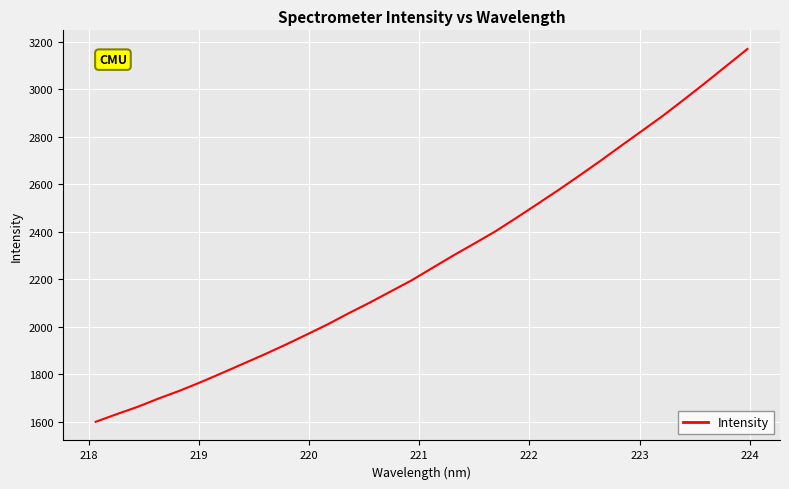

What is the smallest value displayed?

1599.0